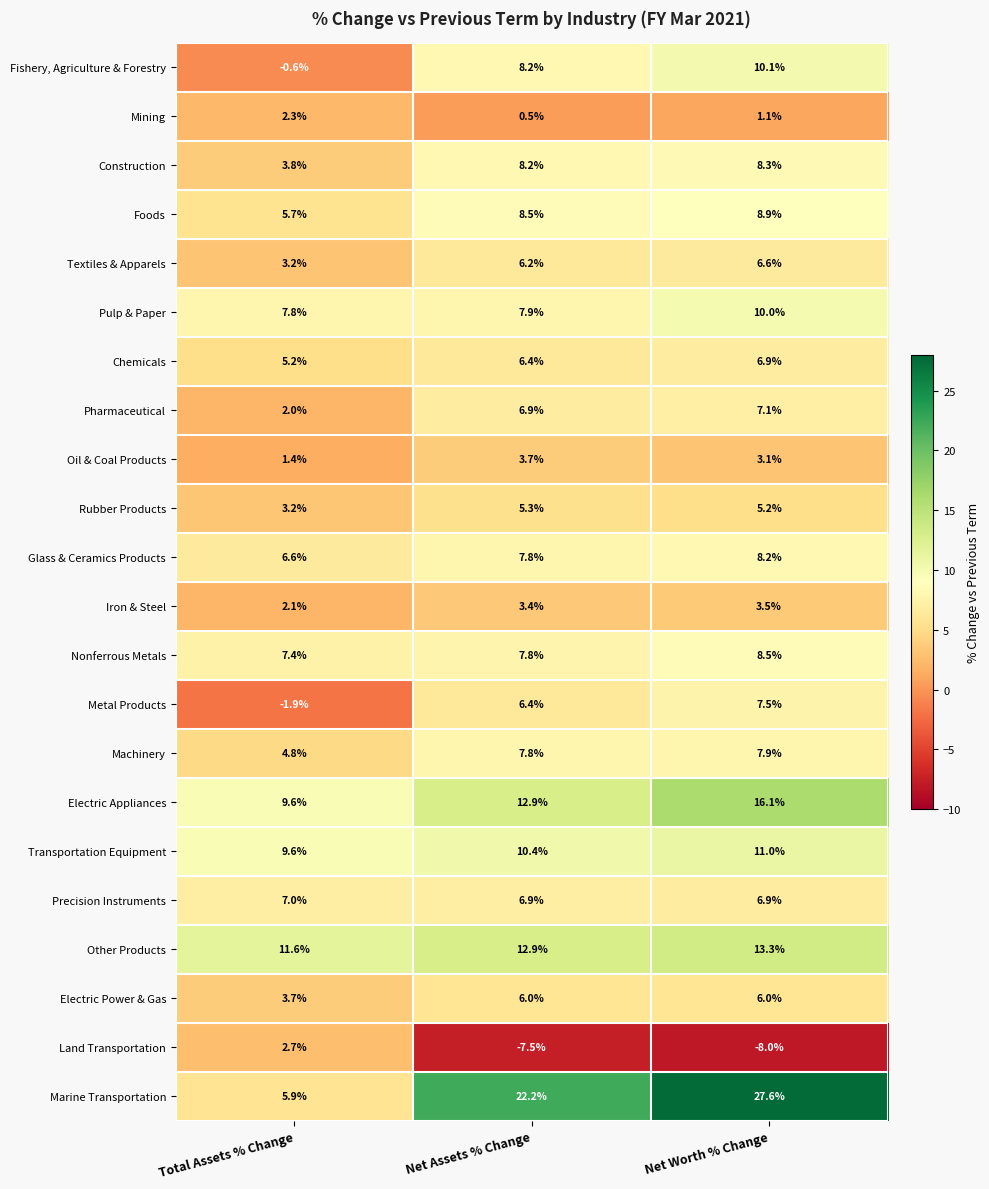

Where is Land Transportation nearest to the value -2?

Total Assets % Change